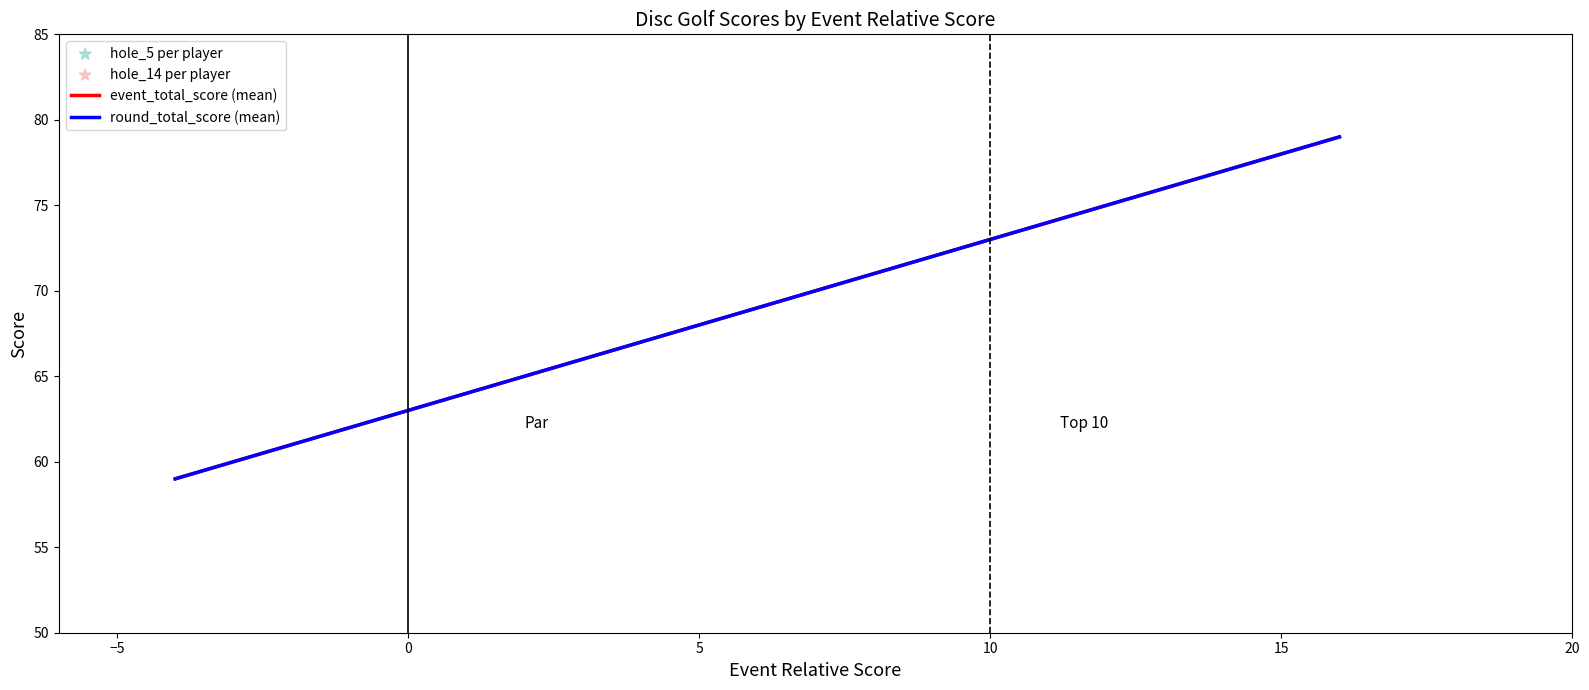

Which series has the largest total across all categories?

hole_5